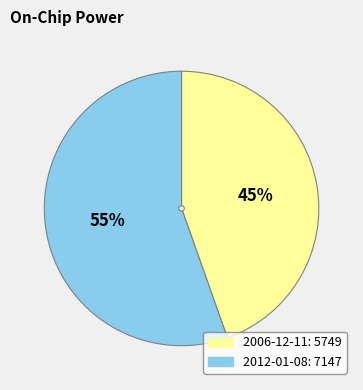

Which has a higher value, 2012-01-08 or 2006-12-11?

2012-01-08